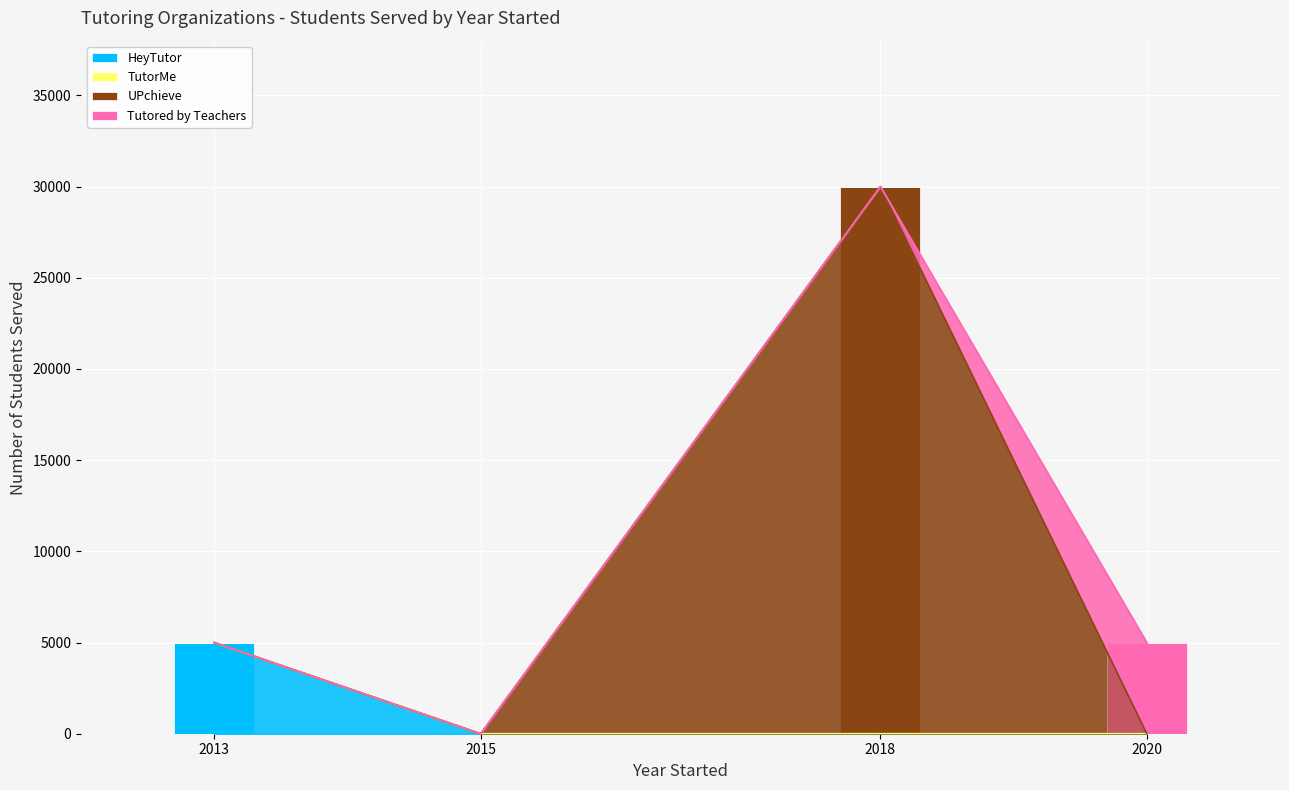

Is it true that HeyTutor equals 0 at 2018?

True